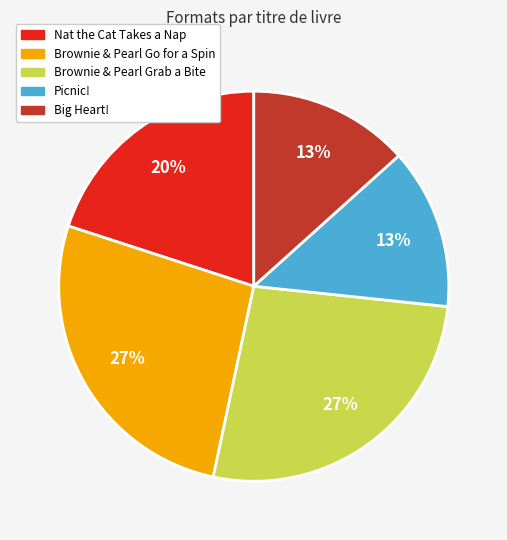

Is there any slice that represents more than half of the pie?

No